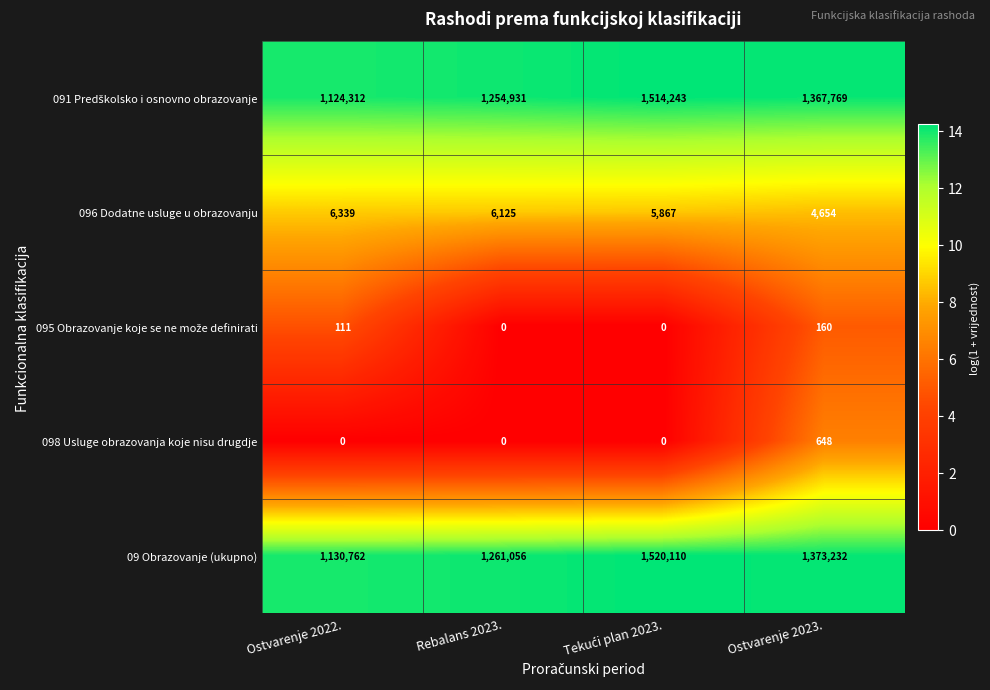

What is the difference between the highest and lowest values at Rebalans 2023.?

1261056